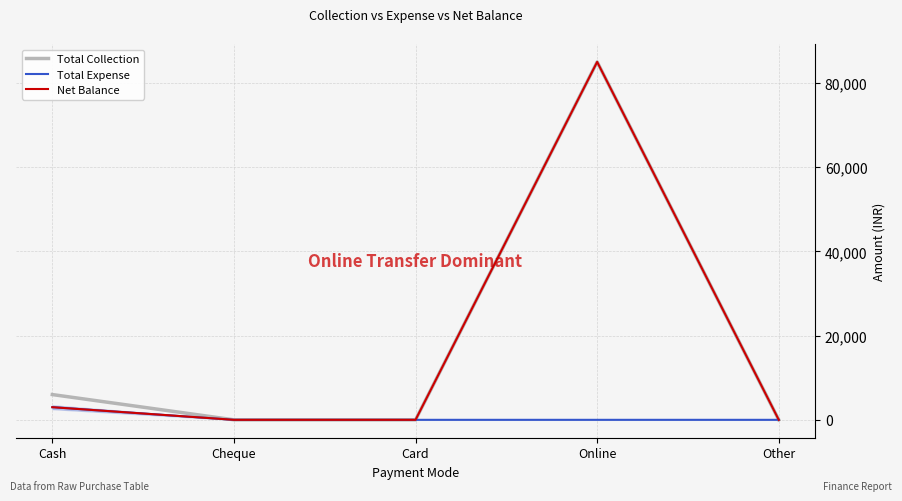

Which series changed the most between Cash and Cheque?

Total Collection